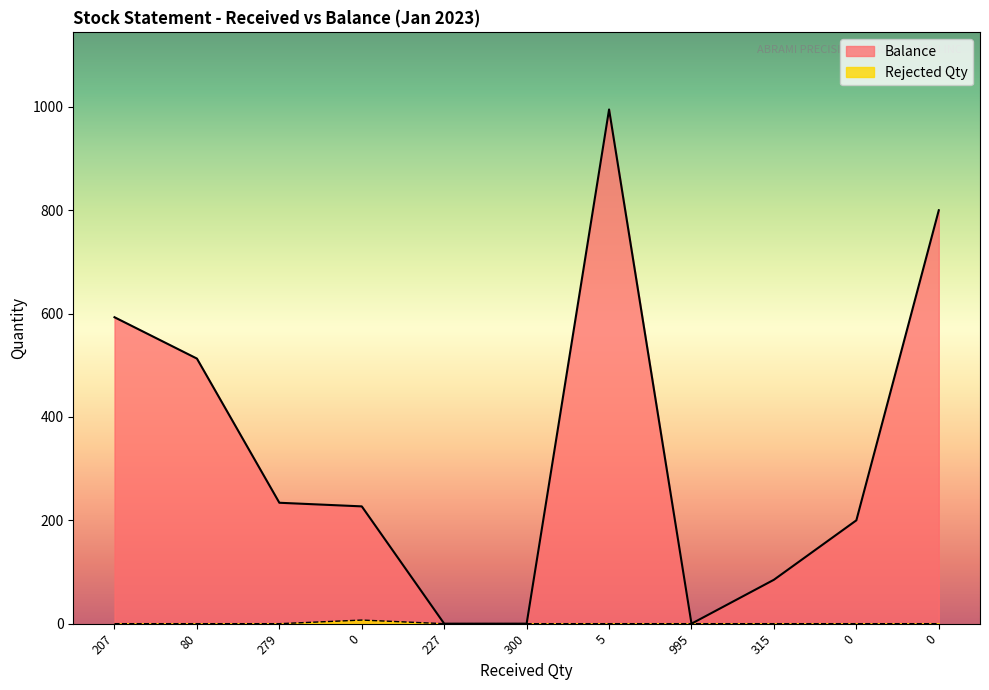

Is it true that Balance equals -629 at 227?

False